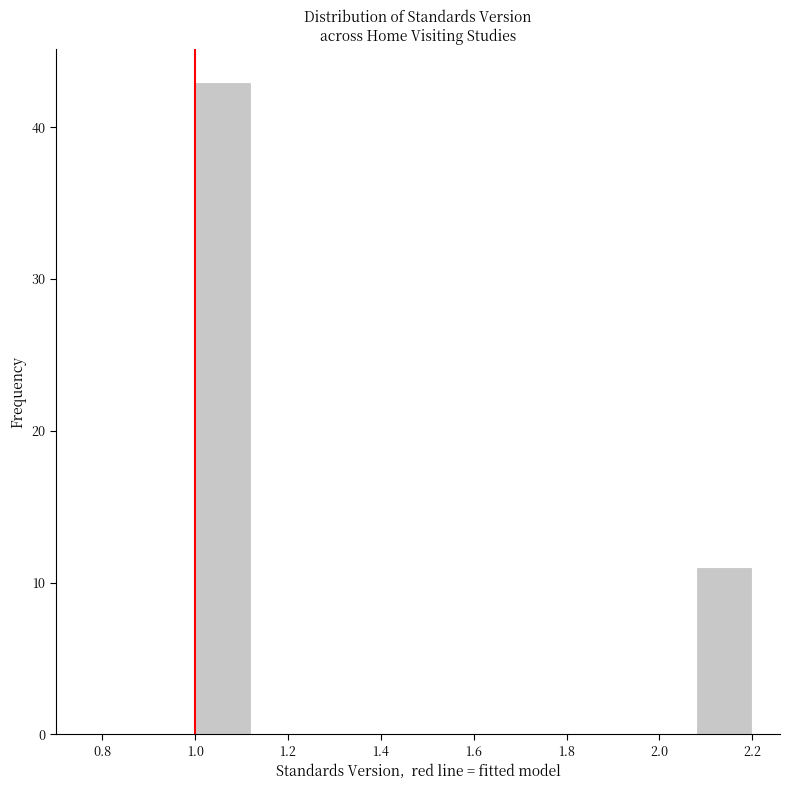

What is the height of the bar covering 1.00 to 1.12 on the x-axis? The values are not printed on the chart, so give them approximately, as read against the axis.

43